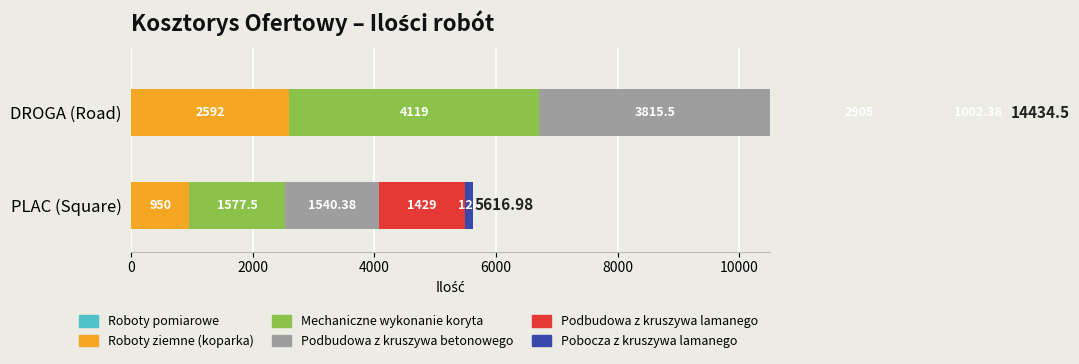

Rank the series at 1 from lowest to highest value.

Roboty pomiarowe, Pobocza z kruszywa lamanego, Roboty ziemne (koparka), Podbudowa z kruszywa lamanego, Podbudowa z kruszywa betonowego, Mechaniczne wykonanie koryta